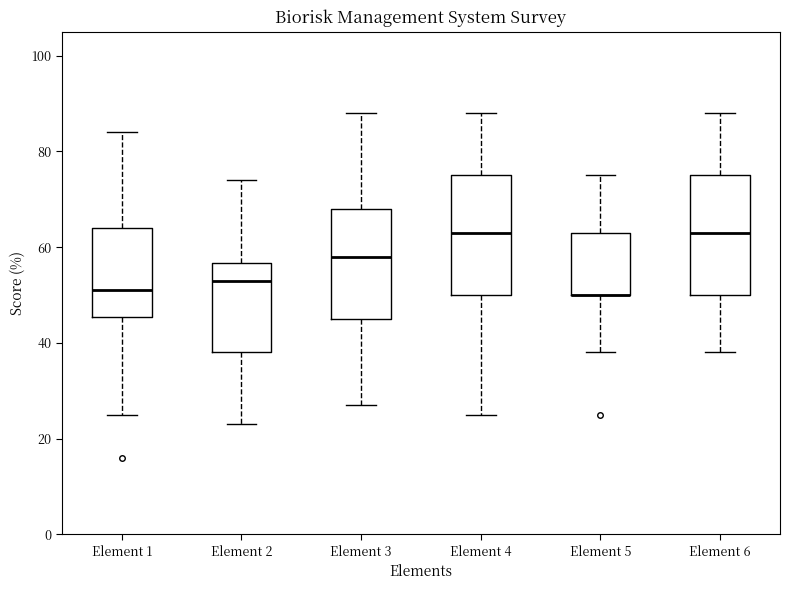

Reading left to right, read every box against the y-axis: the position of its median line, the range the box covers, and the ends of its whiskers. The values are not printed on the chart, so give them approximately, as read against the axis.

Element 1: median 52, box 46 to 64, whiskers 26 to 84
Element 2: median 54, box 38 to 56, whiskers 24 to 74
Element 3: median 58, box 46 to 68, whiskers 28 to 88
Element 4: median 64, box 50 to 76, whiskers 26 to 88
Element 5: median 50 (drawn on the box's lower edge), box 50 to 64, whiskers 38 to 76
Element 6: median 64, box 50 to 76, whiskers 38 to 88